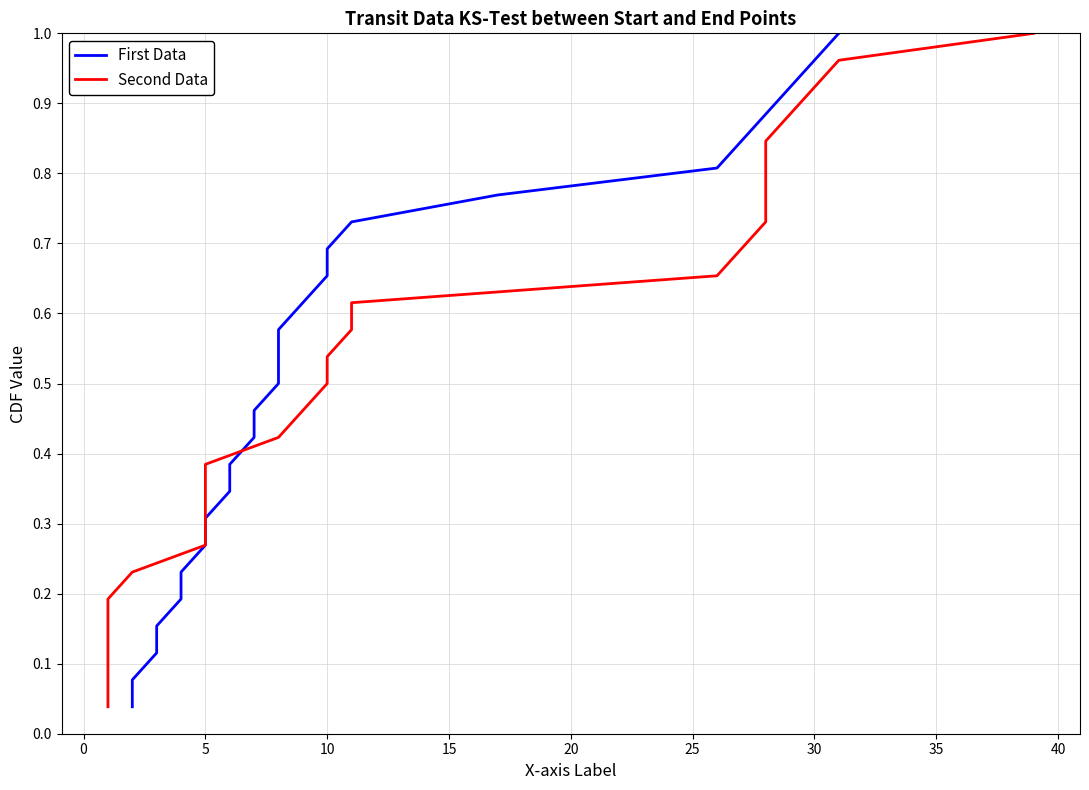

Reading left to right, extract all data points from this chart.

First Data: 0.0	0.1	0.1	0.2	0.2	0.2	0.3	0.3	0.3	0.4	0.4	0.5	0.5	0.5	0.6	0.6	0.7	0.7	0.7	0.8	0.8	0.8	0.9	0.9	1.0	1.0
Second Data: 0.0	0.1	0.1	0.2	0.2	0.2	0.3	0.3	0.3	0.4	0.4	0.5	0.5	0.5	0.6	0.6	0.7	0.7	0.7	0.8	0.8	0.8	0.9	0.9	1.0	1.0